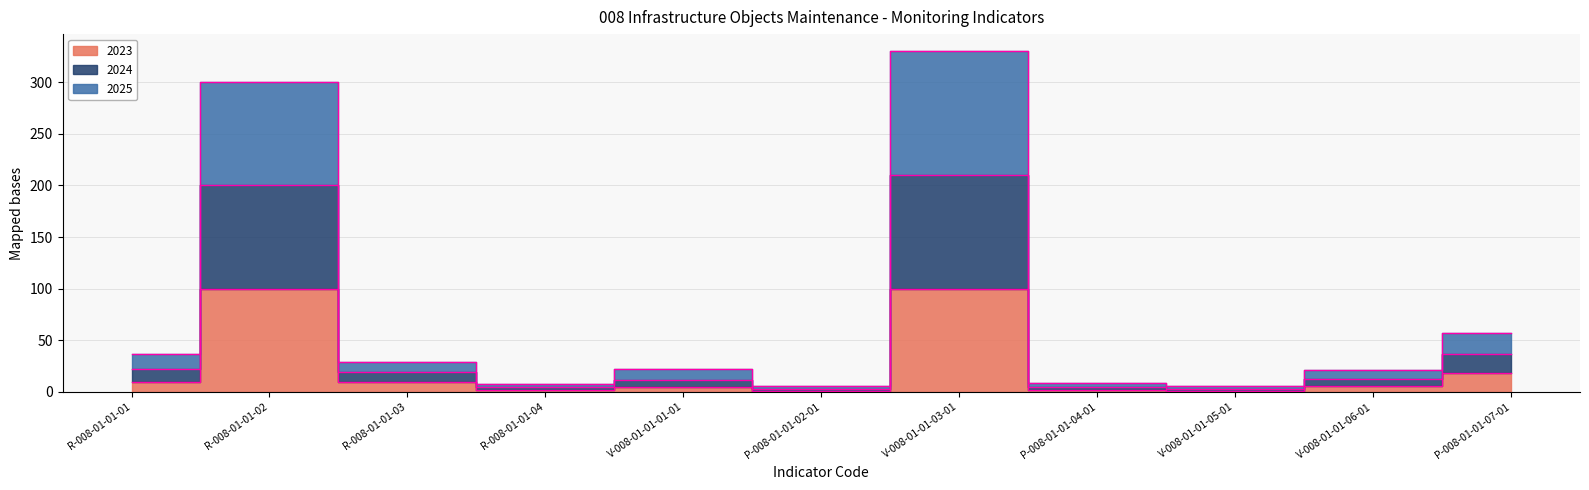

At which category is the sum across all series the highest?

V-008-01-01-03-01